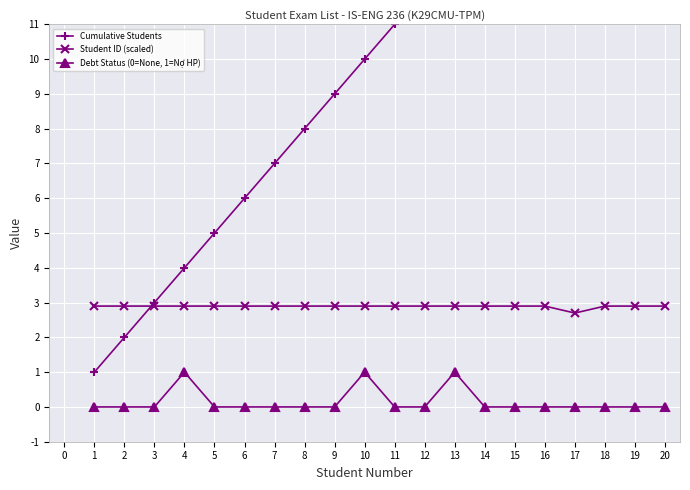

True or false: Debt Status (0=None, 1=Nợ HP) has a value of 1.0 at 10.

True